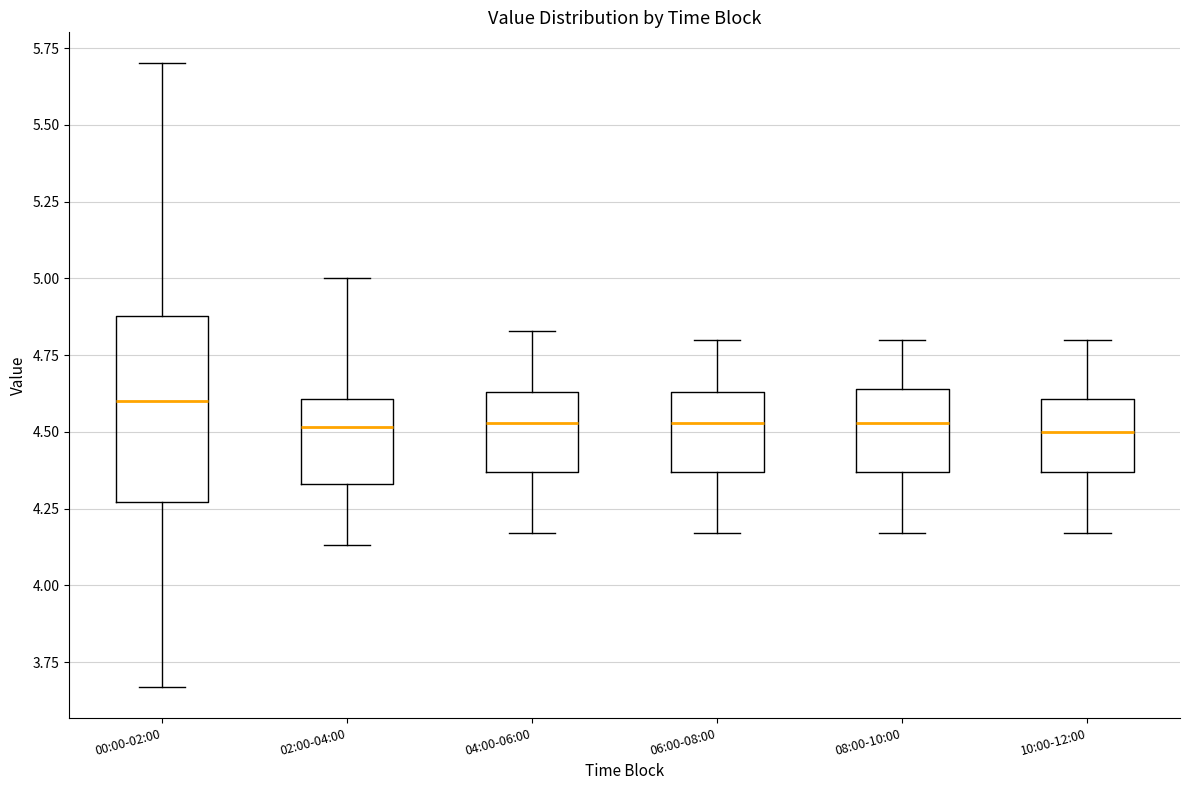

Where does the median line of the box for 10:00-12:00 sit on the y-axis? The values are not printed on the chart, so give them approximately, as read against the axis.

4.50